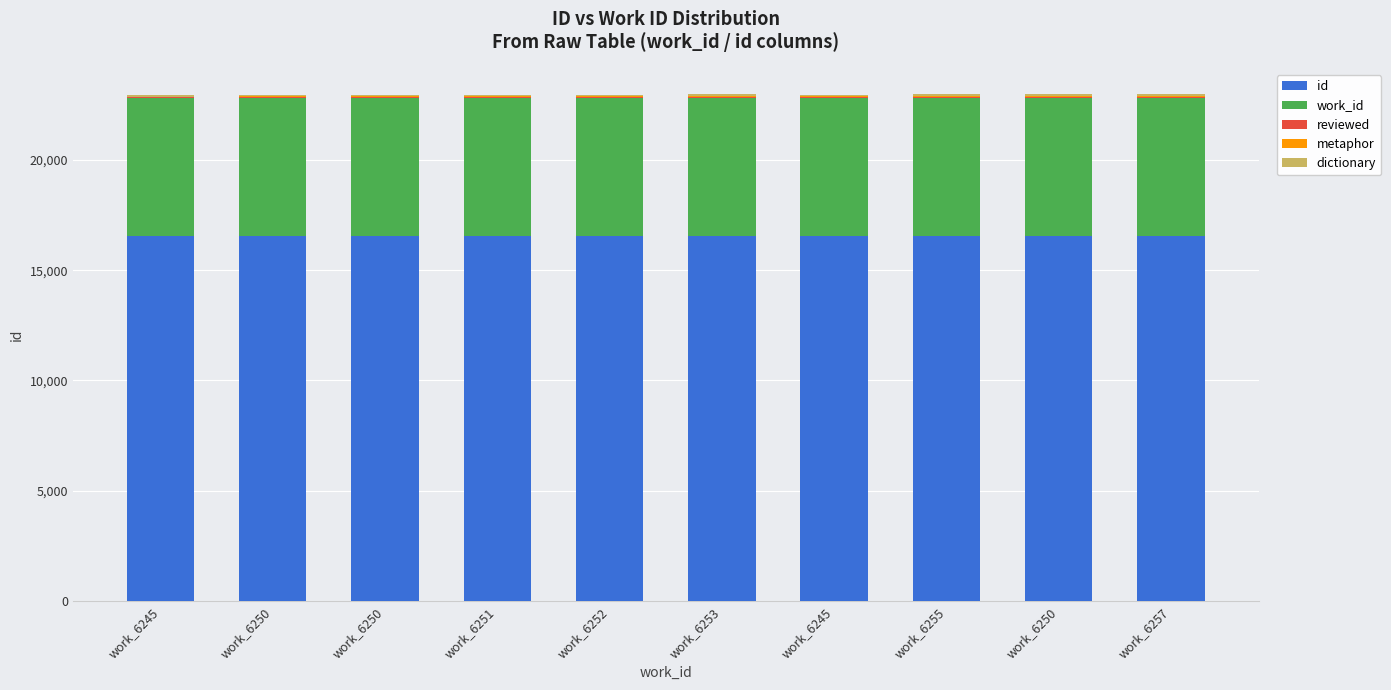

The value of work_id at work_6245 is 6245. True or false?

True